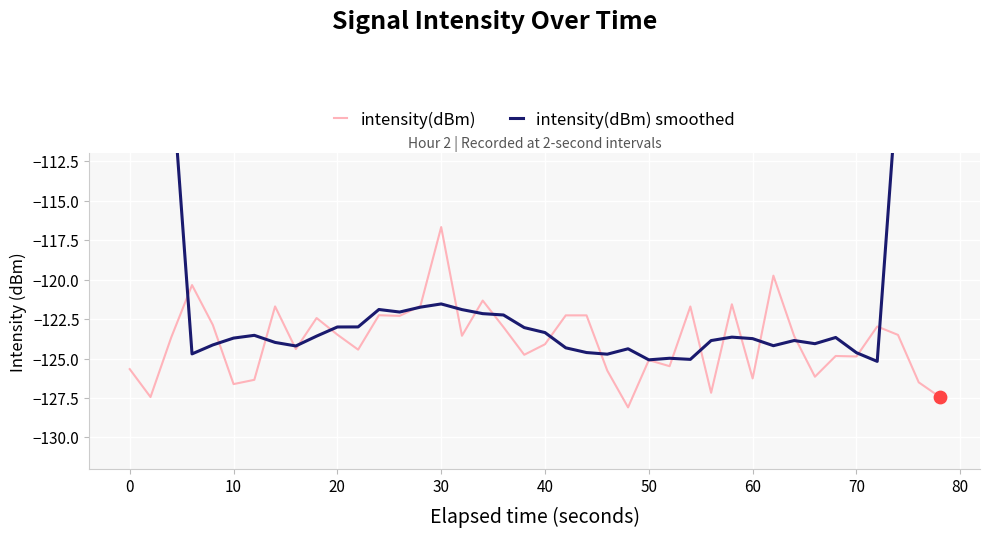

What is the minimum value for intensity(dBm)?

-128.1